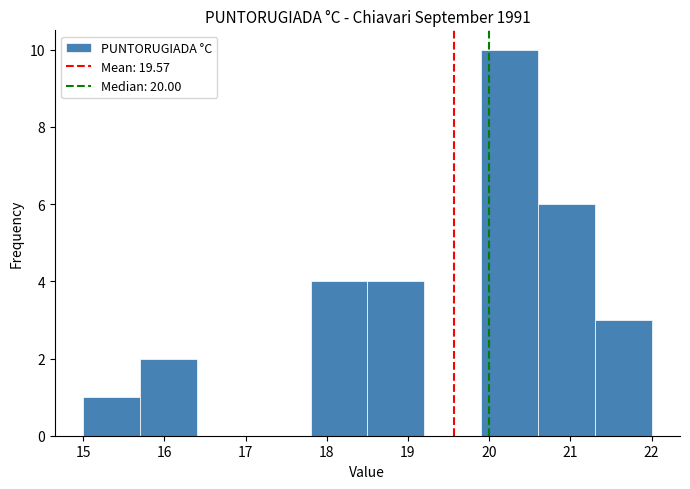

Over which range of the x-axis is the bar tallest?

19.9 to 20.6